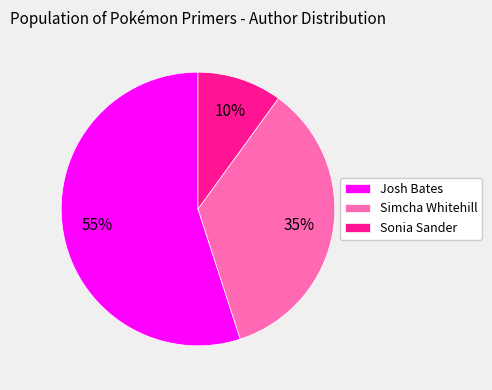

How many slices are in this pie chart?

3